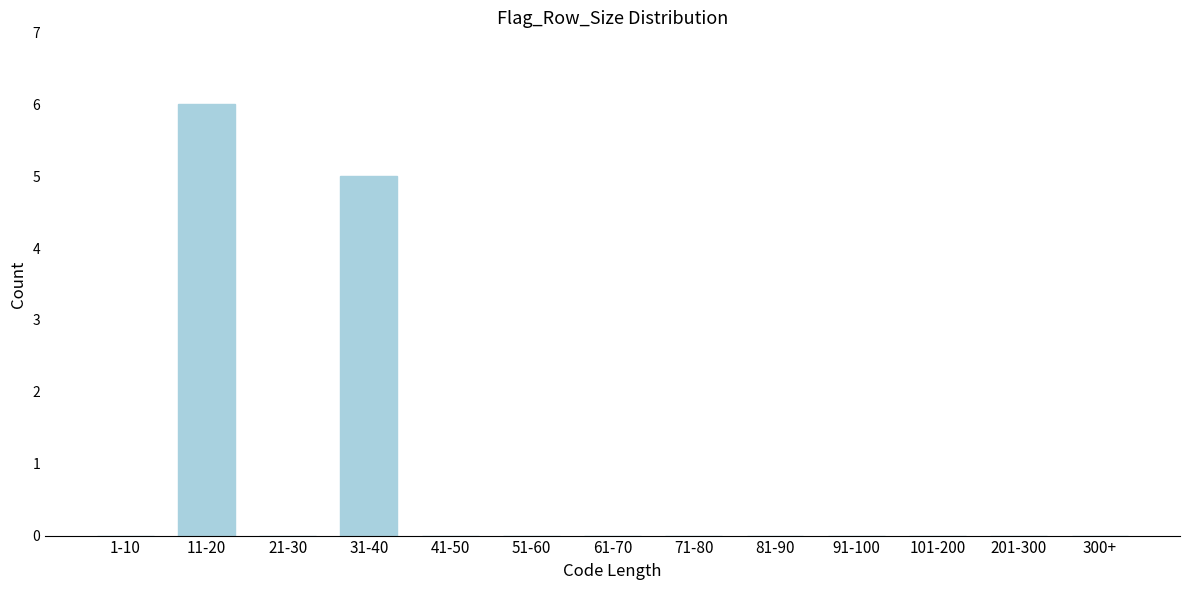

Reading left to right, what are all the values shown in this chart?

1-10=0	11-20=6	21-30=0	31-40=5	41-50=0	51-60=0	61-70=0	71-80=0	81-90=0	91-100=0	101-200=0	201-300=0	300+=0